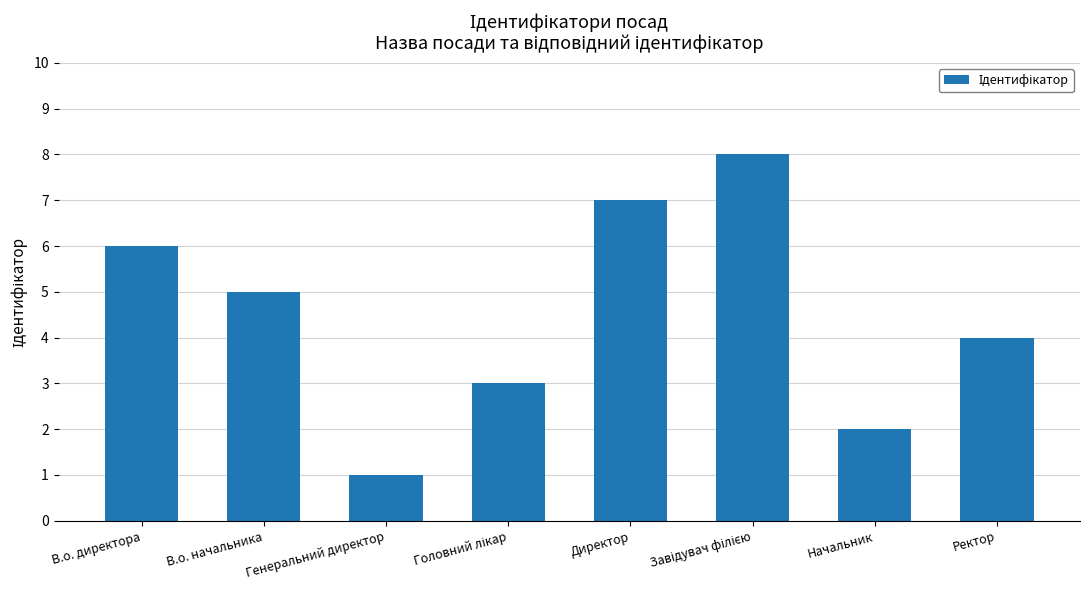

What is the label of the 5th bar from the left?

Директор